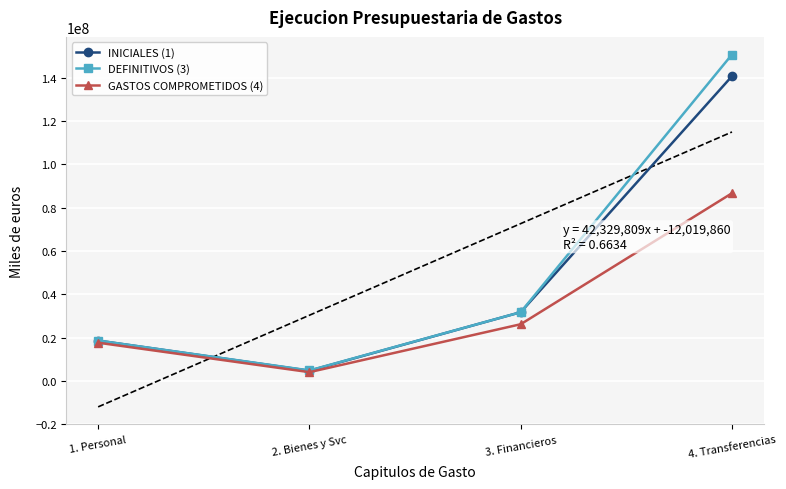

What is the difference between the maximum and minimum values in the GASTOS COMPROMETIDOS (4) series?

82669061